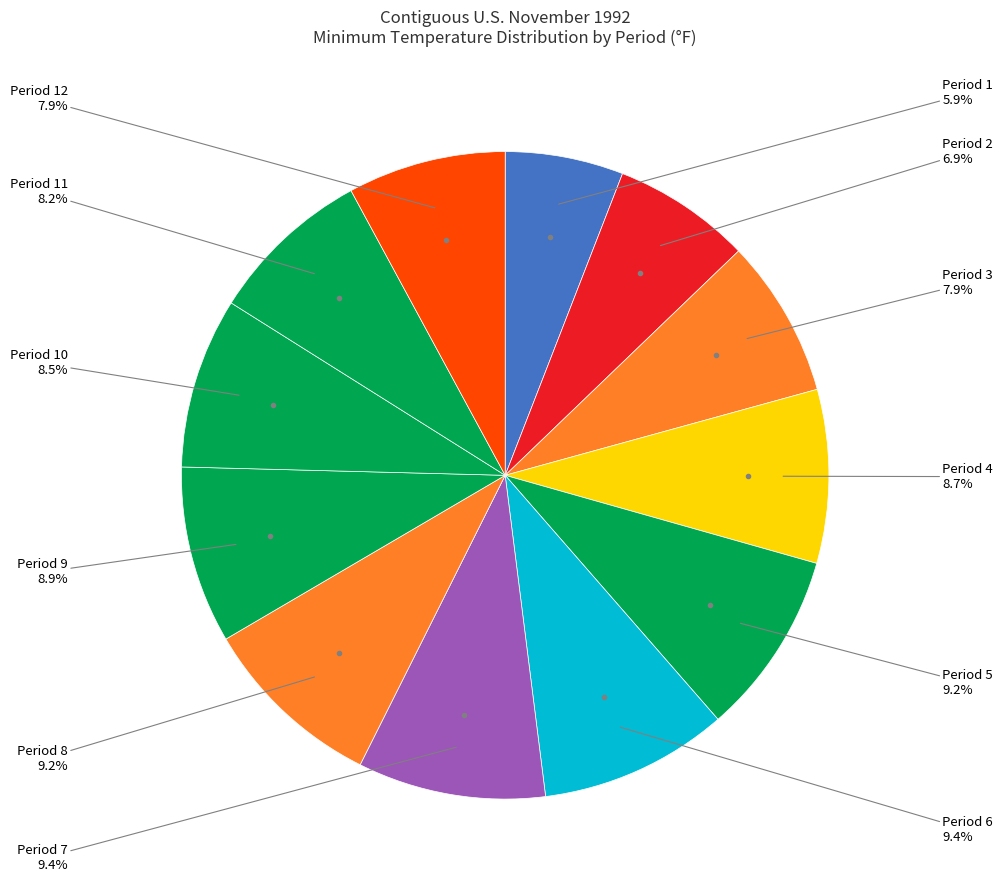

Which category has the biggest portion of the pie?

Period 6